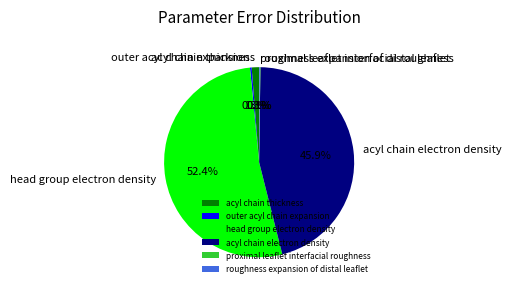

What is the total percentage of acyl chain thickness and head group electron density?

53.6%